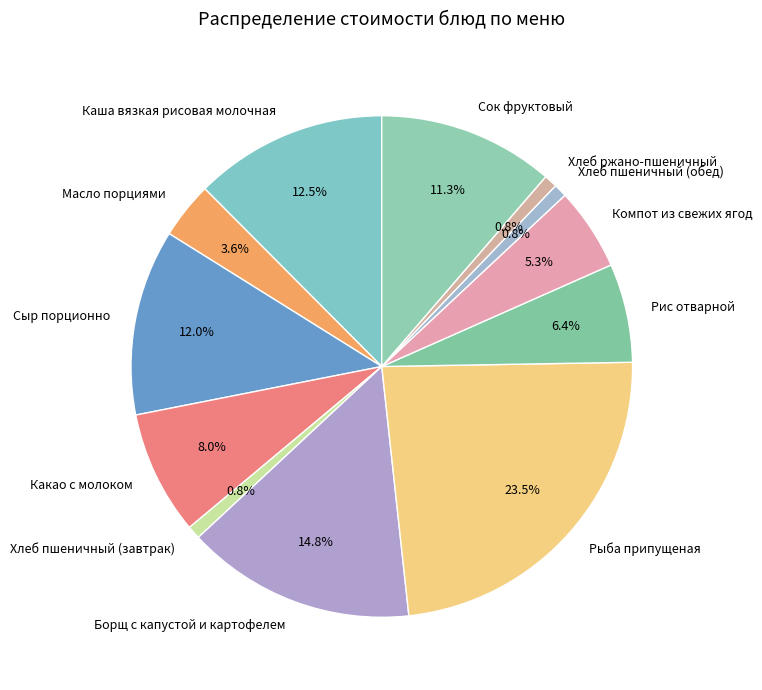

Is it true that Борщ с капустой и картофелем is 15% of the pie?

True